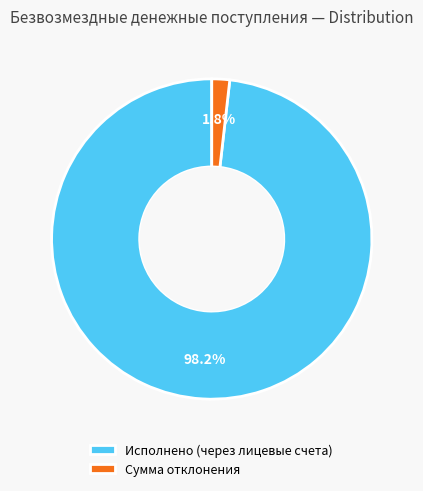

To the nearest percent, what is the average slice percentage?

50%